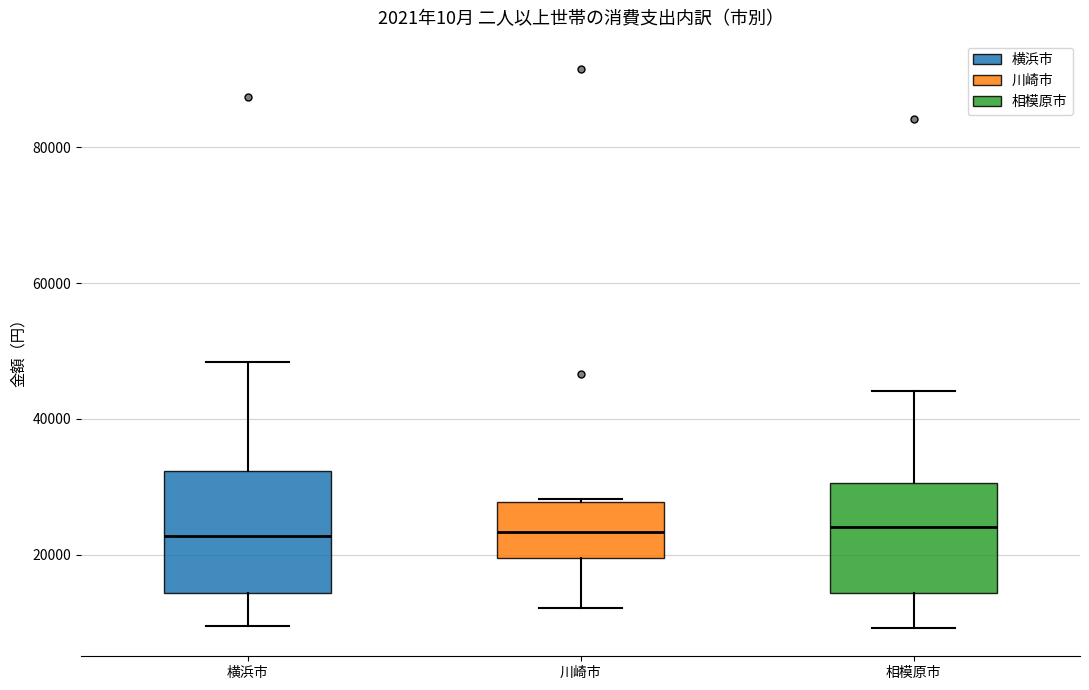

Where does the lower whisker of the box for 川崎市 end on the y-axis? The values are not printed on the chart, so give them approximately, as read against the axis.

12000